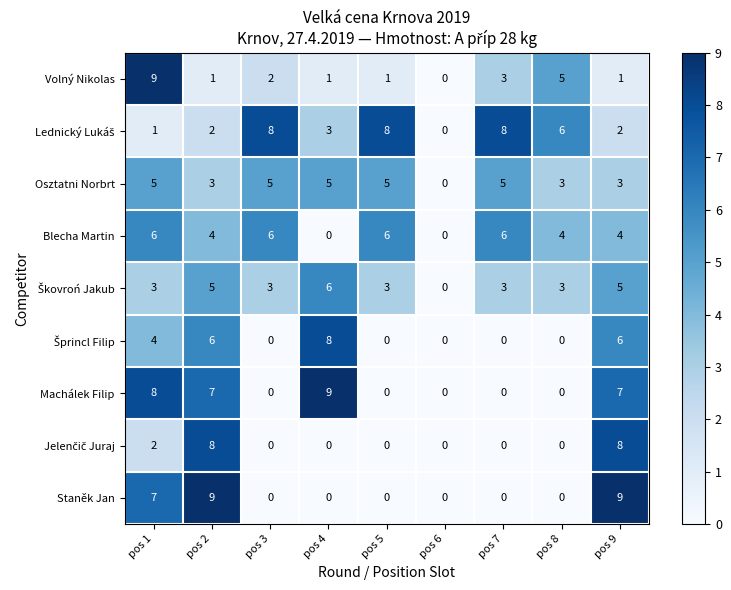

The Volný Nikolas series shows 2 at pos 9. True or false?

False